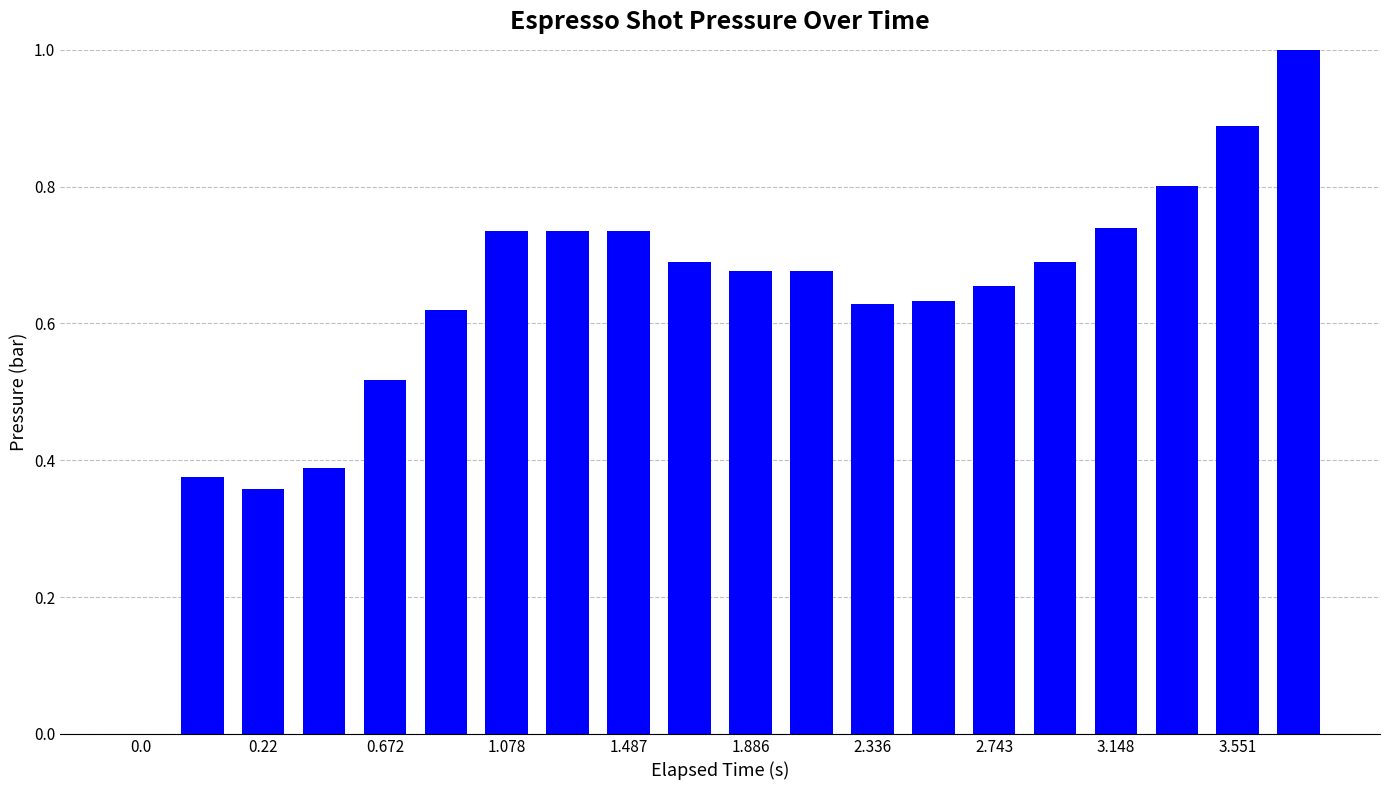

At which category does the chart reach its peak across all series?

19